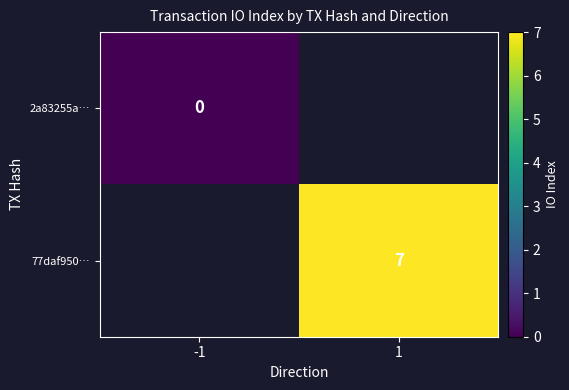

What is the greatest value displayed?

7.0